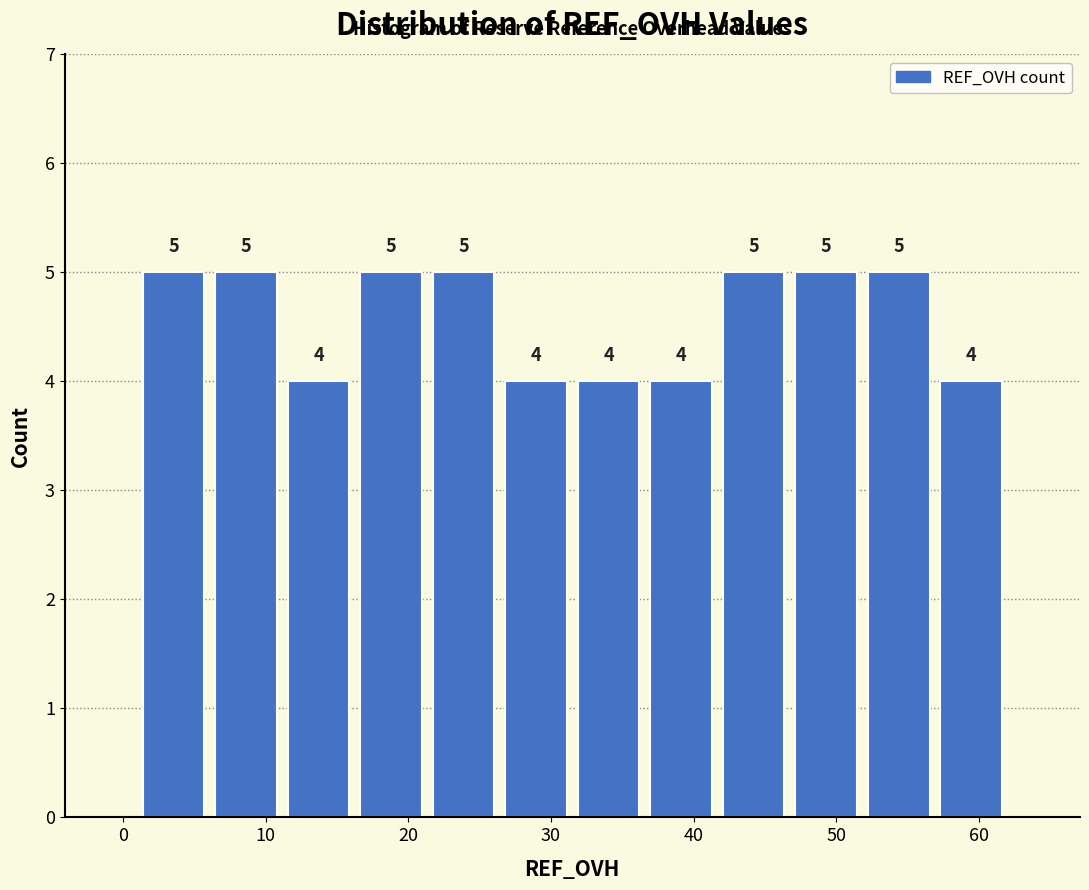

Reading left to right, list every bar in this chart as the range it spans on the x-axis followed by its height. The bar edges are not printed on the chart, so give them approximately, as read against the axis.

1 to 6: 5
6 to 11: 5
11 to 16: 4
16 to 21: 5
21 to 26: 5
26 to 32: 4
32 to 37: 4
37 to 42: 4
42 to 47: 5
47 to 52: 5
52 to 57: 5
57 to 62: 4